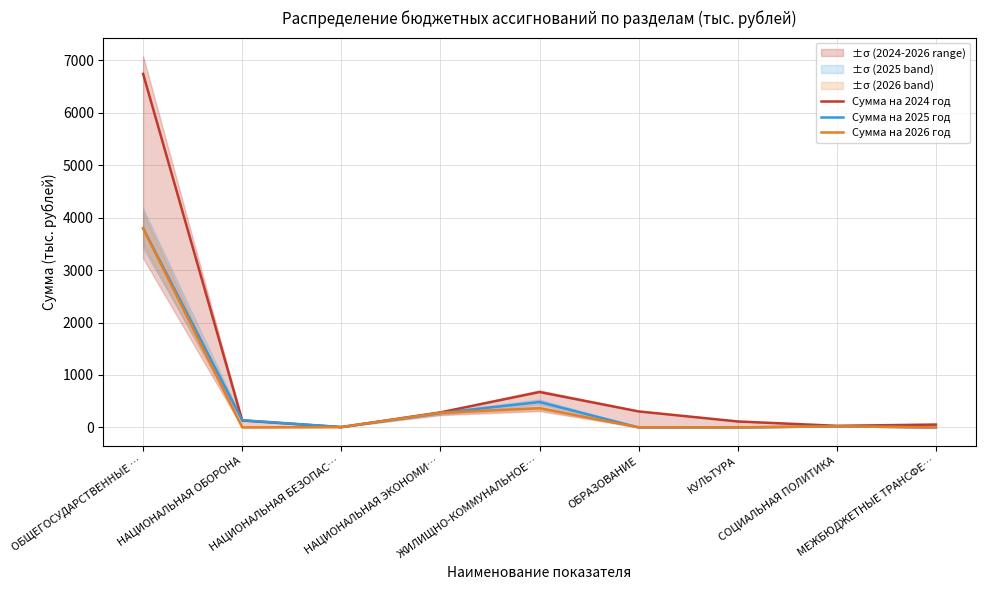

At which label does Сумма на 2024 год reach its minimum?

НАЦИОНАЛЬНАЯ БЕЗОПАС…